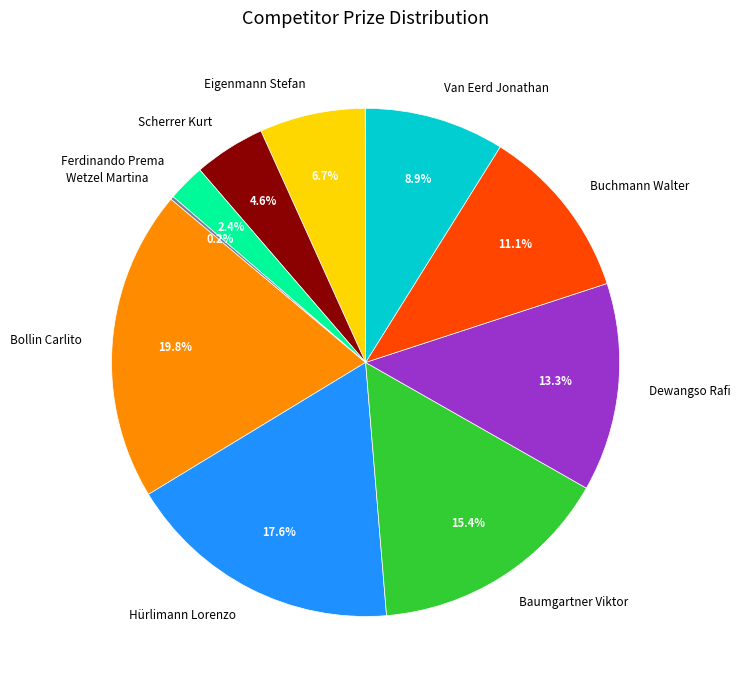

Which has a higher value, Dewangso Rafi or Eigenmann Stefan?

Dewangso Rafi